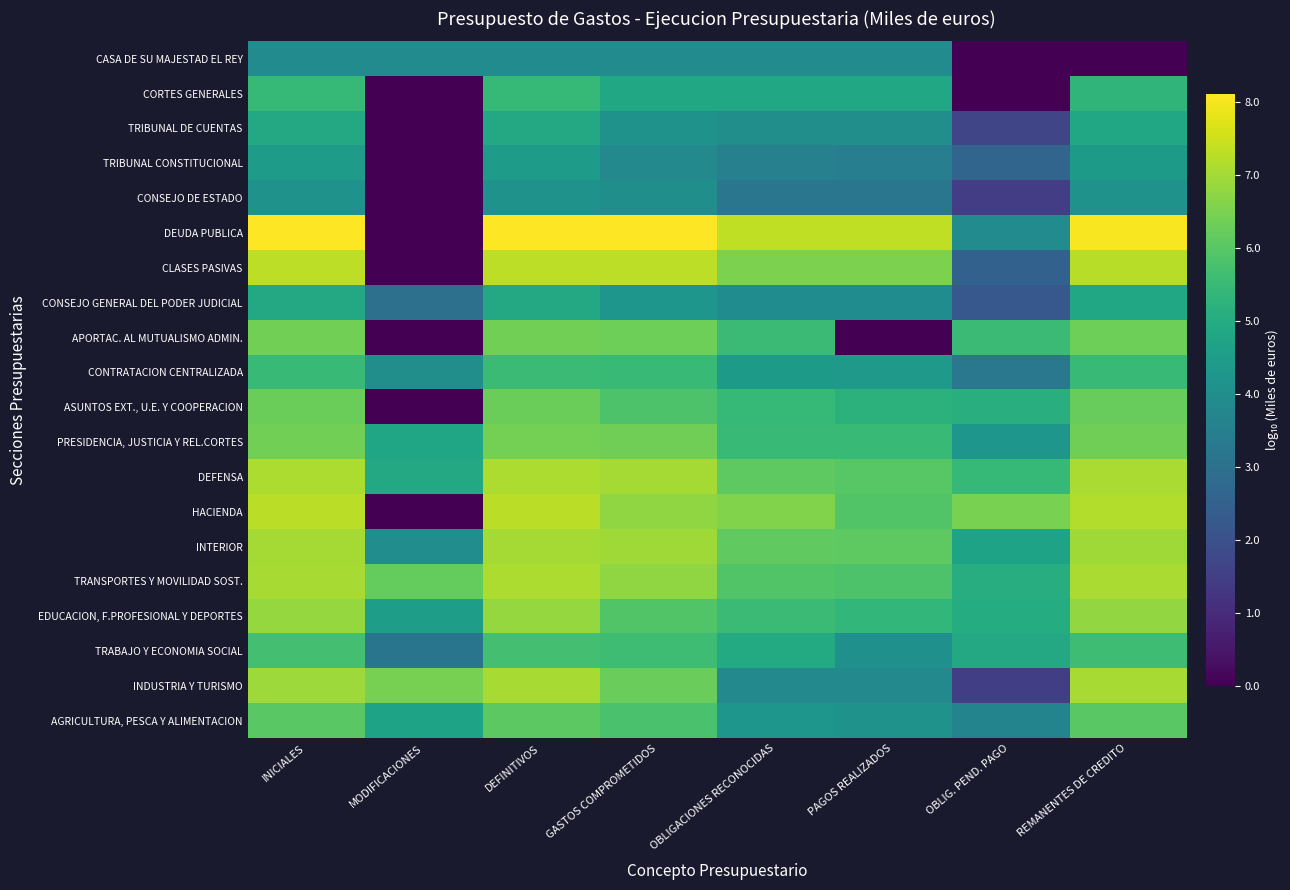

Which series has the largest range (max minus min)?

DEUDA PUBLICA